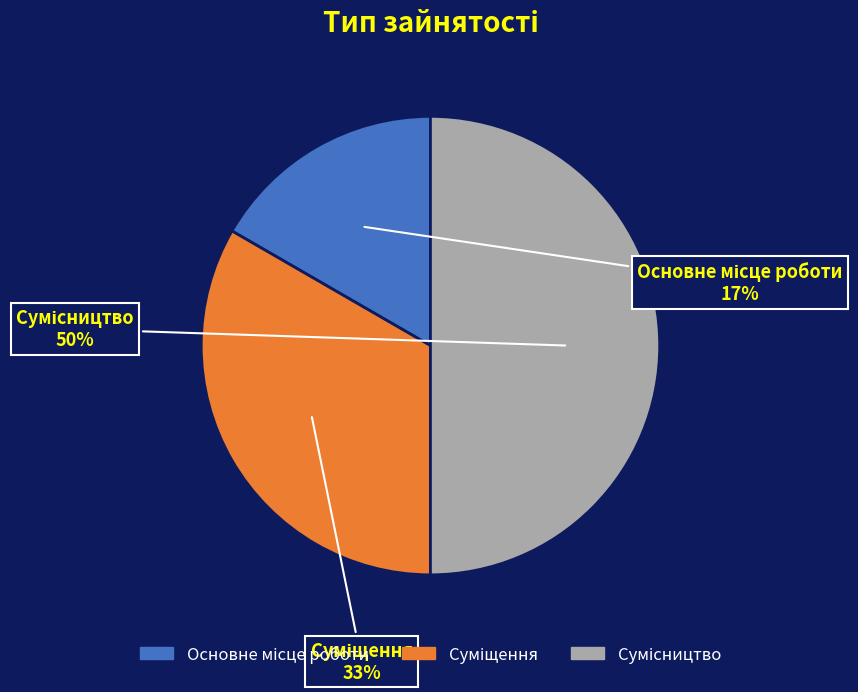

To the nearest percent, what is the average slice percentage?

33%